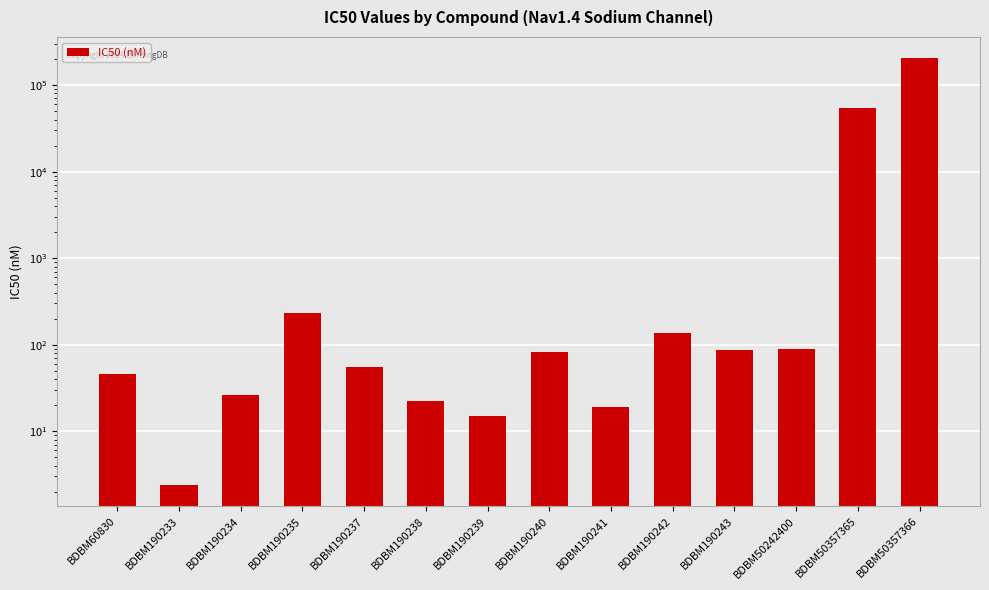

Reading left to right, transcribe all the data shown in this chart.

BDBM60830=46.0	BDBM190233=2.4	BDBM190234=26.0	BDBM190235=230.0	BDBM190237=55.0	BDBM190238=22.5	BDBM190239=15.0	BDBM190240=83.0	BDBM190241=19.0	BDBM190242=135.0	BDBM190243=87.0	BDBM50242400=90.0	BDBM50357365=54300.0	BDBM50357366=204000.0